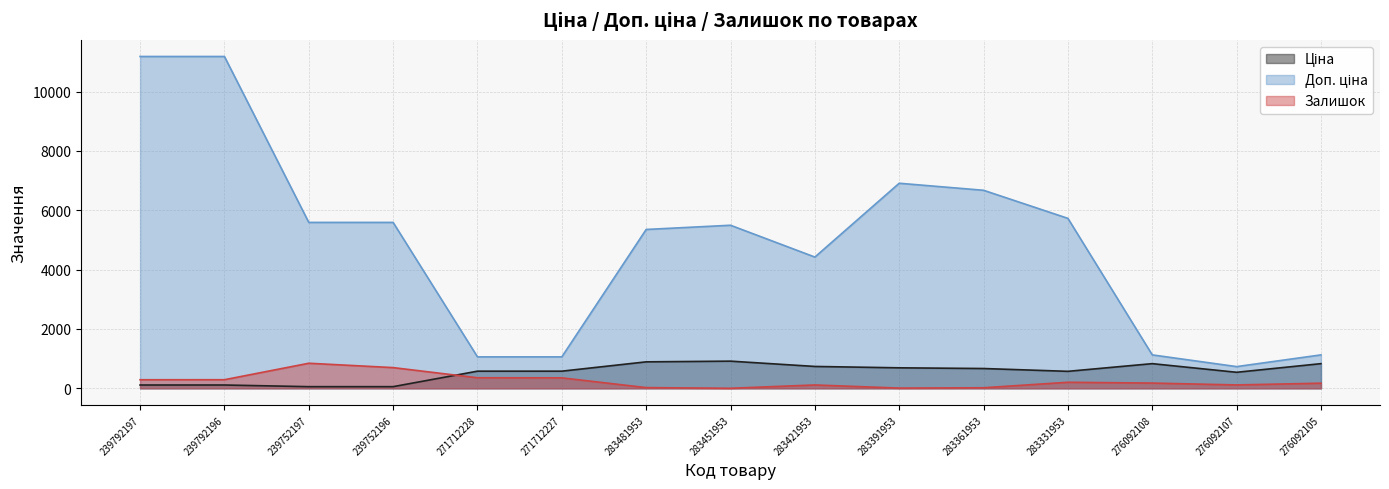

What is the difference between the maximum and second lowest values in the Доп. ціна series?

10122.0